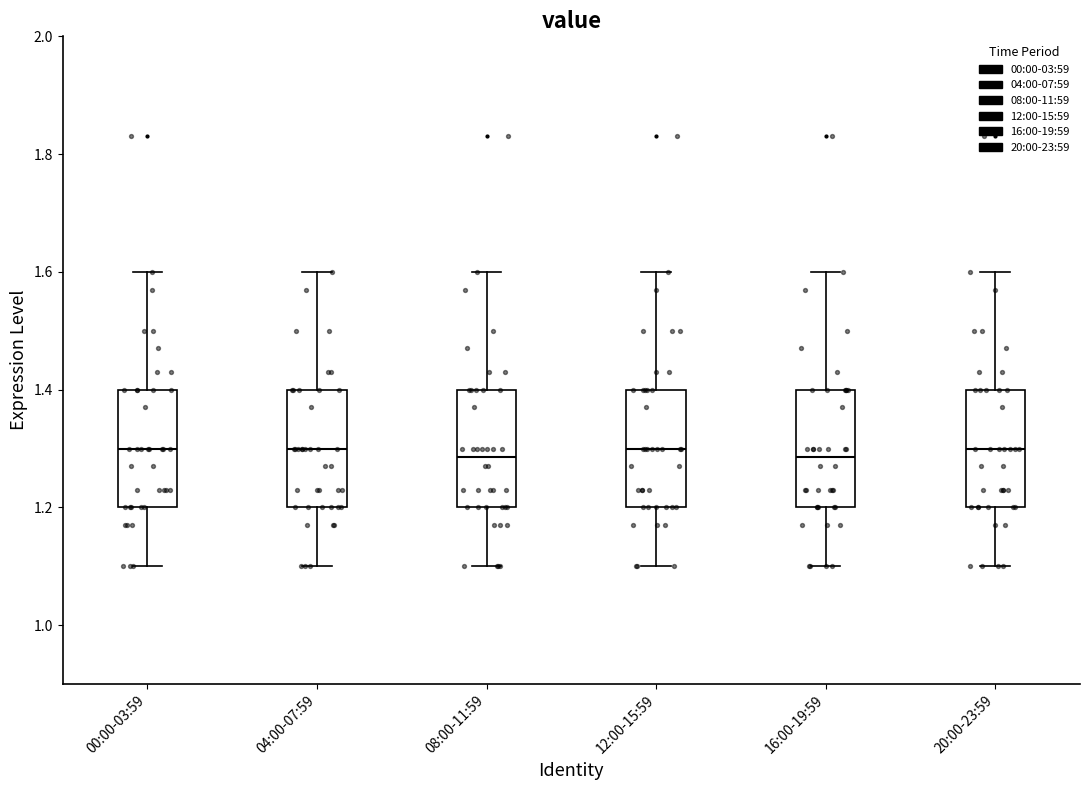

Reading left to right, read every box against the y-axis: the position of its median line, the range the box covers, and the ends of its whiskers. The values are not printed on the chart, so give them approximately, as read against the axis.

00:00-03:59: median 1.30, box 1.20 to 1.40, whiskers 1.10 to 1.60
04:00-07:59: median 1.30, box 1.20 to 1.40, whiskers 1.10 to 1.60
08:00-11:59: median 1.28, box 1.20 to 1.40, whiskers 1.10 to 1.60
12:00-15:59: median 1.30, box 1.20 to 1.40, whiskers 1.10 to 1.60
16:00-19:59: median 1.28, box 1.20 to 1.40, whiskers 1.10 to 1.60
20:00-23:59: median 1.30, box 1.20 to 1.40, whiskers 1.10 to 1.60